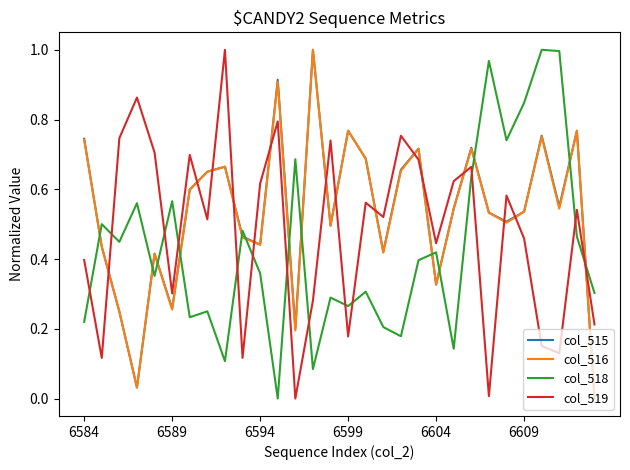

After their last crossing, which series has the higher values: col_516 or col_518?

col_518